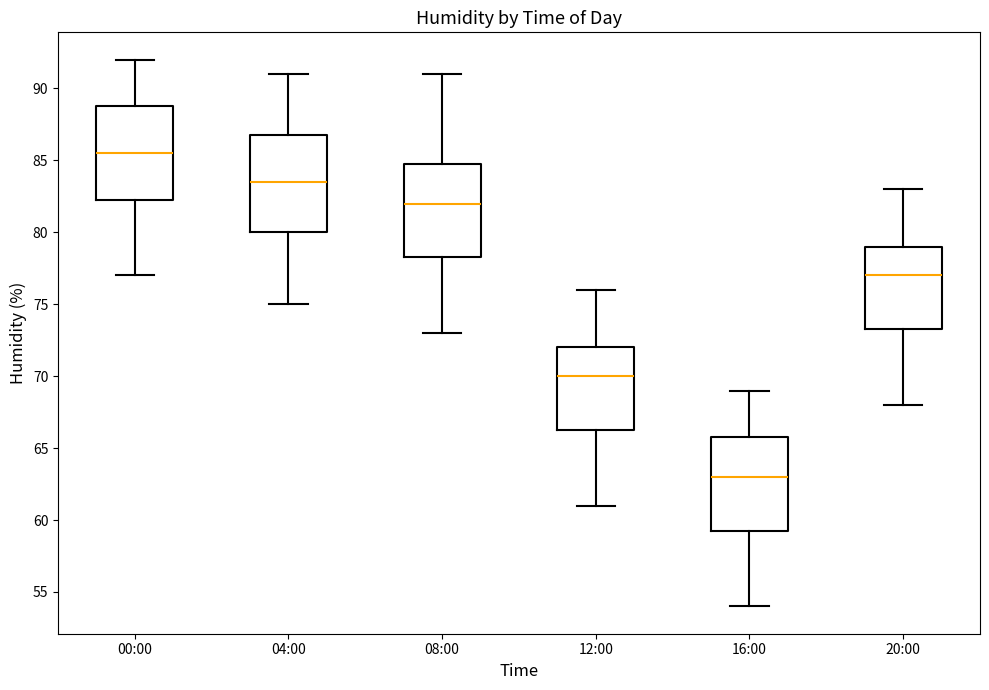

Which box's median line is the highest?

00:00